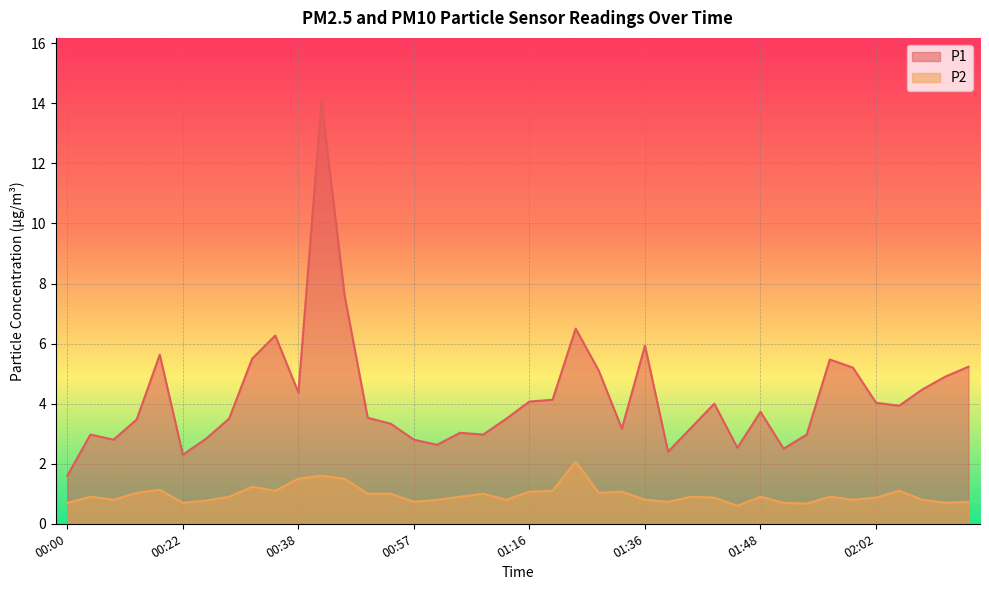

Reading right to left, what are all the values shown in this chart?

P1: 02:12=5.2	02:09=4.9	02:07=4.5	02:04=3.9	02:02=4.0	01:58=5.2	01:56=5.5	01:53=3.0	01:51=2.5	01:48=3.7	01:46=2.5	01:43=4.0	01:41=3.2	01:39=2.4	01:36=5.9	01:34=3.2	01:31=5.1	01:29=6.5	01:18=4.1	01:16=4.1	01:13=3.5	01:08=3.0	01:05=3.0	01:02=2.6	00:57=2.8	00:52=3.3	00:49=3.5	00:43=7.6	00:41=14.1	00:38=4.4	00:33=6.3	00:30=5.5	00:27=3.5	00:25=2.8	00:22=2.3	00:19=5.6	00:11=3.5	00:08=2.8	00:03=3.0	00:00=1.6
P2: 02:12=0.7	02:09=0.7	02:07=0.8	02:04=1.1	02:02=0.9	01:58=0.8	01:56=0.9	01:53=0.7	01:51=0.7	01:48=0.9	01:46=0.6	01:43=0.9	01:41=0.9	01:39=0.7	01:36=0.8	01:34=1.1	01:31=1.0	01:29=2.1	01:18=1.1	01:16=1.1	01:13=0.8	01:08=1.0	01:05=0.9	01:02=0.8	00:57=0.7	00:52=1.0	00:49=1.0	00:43=1.5	00:41=1.6	00:38=1.5	00:33=1.1	00:30=1.2	00:27=0.9	00:25=0.8	00:22=0.7	00:19=1.1	00:11=1.0	00:08=0.8	00:03=0.9	00:00=0.7